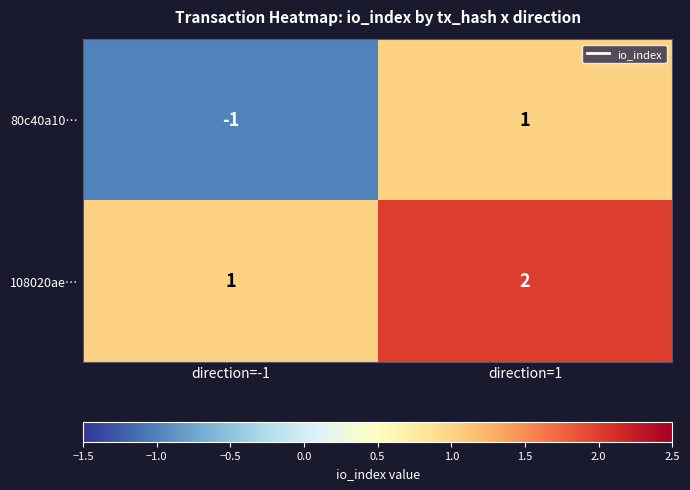

Count the number of categories in the chart.

2